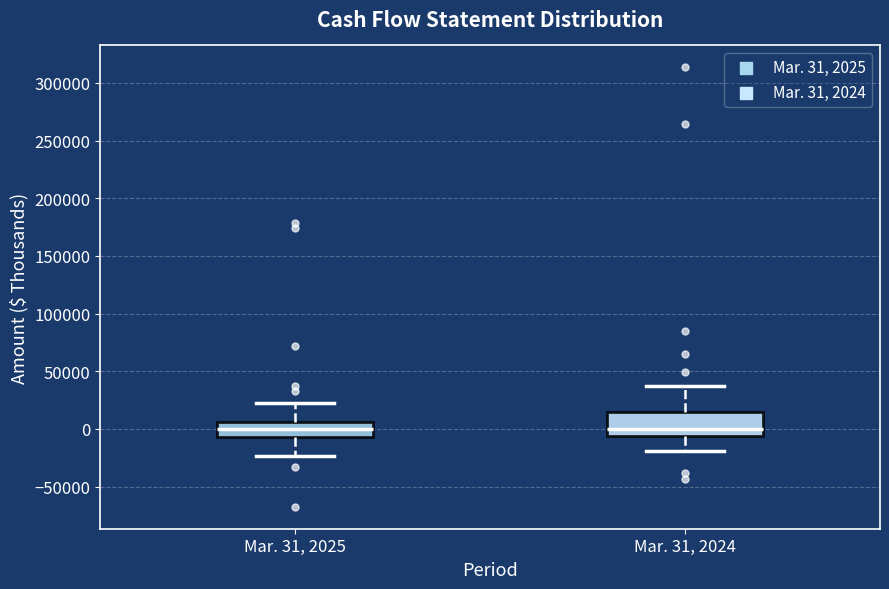

Reading left to right, read every box against the y-axis: the position of its median line, the range the box covers, and the ends of its whiskers. The values are not printed on the chart, so give them approximately, as read against the axis.

Mar. 31, 2025: median 0, box -5000 to 5000, whiskers -25000 to 25000
Mar. 31, 2024: median 0, box -5000 to 15000, whiskers -20000 to 35000